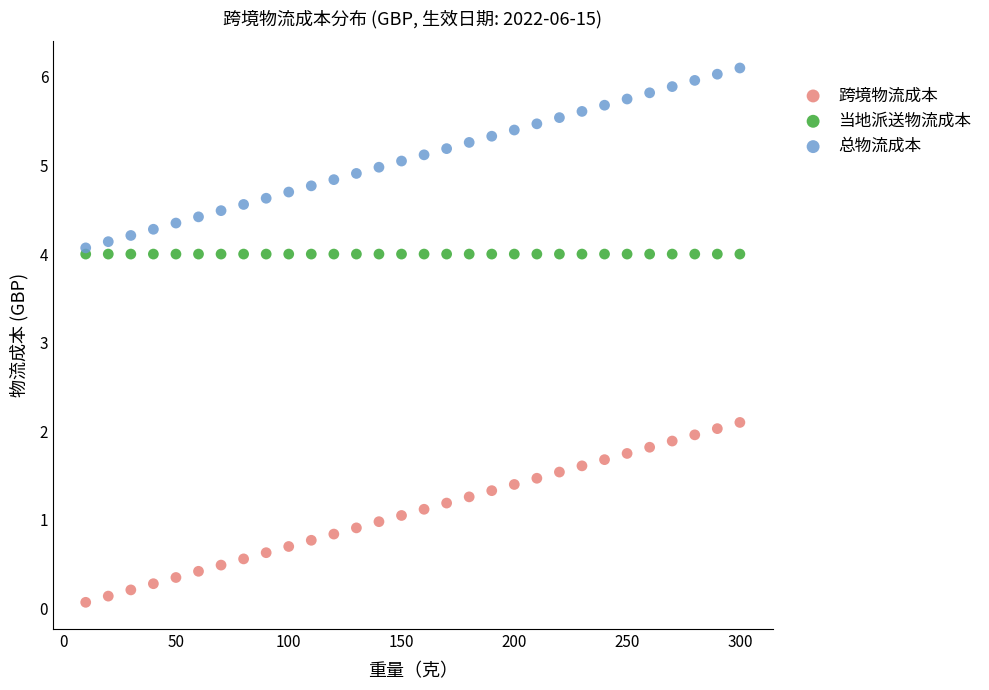

Across all series, what Y value is closest to 3?

2.1